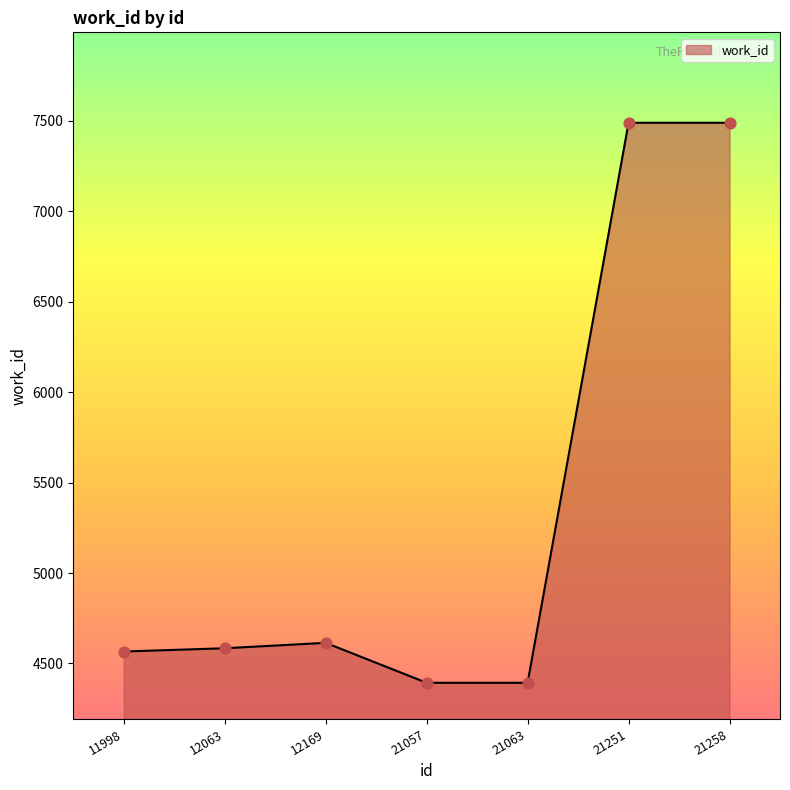

What is the change in value from 12169 to 21258?

+2876